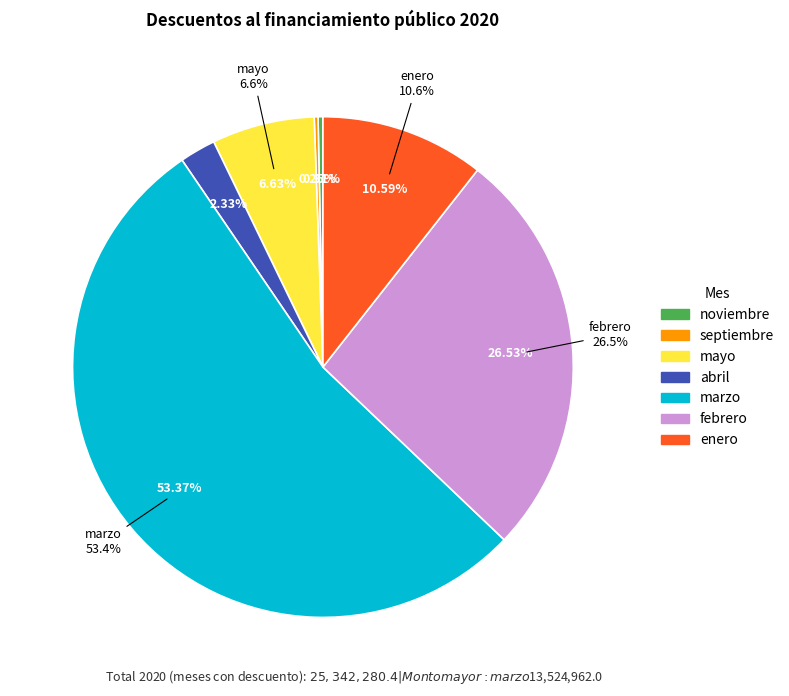

To the nearest percent, what percentage of the pie is mayo?

7%